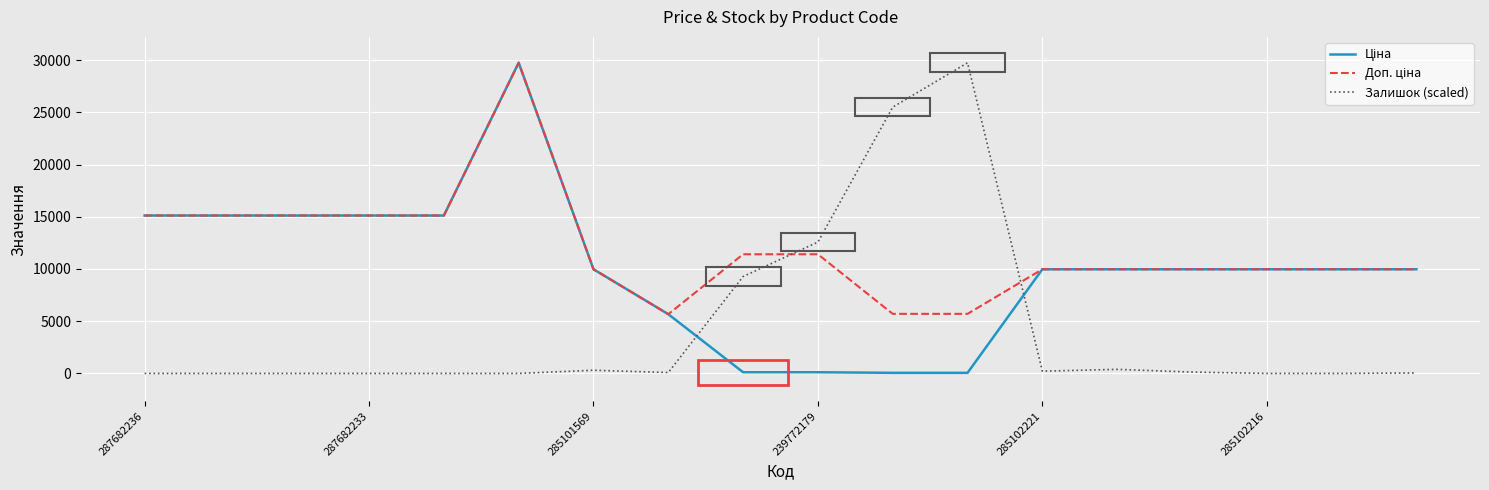

How many lines are shown in the chart?

3